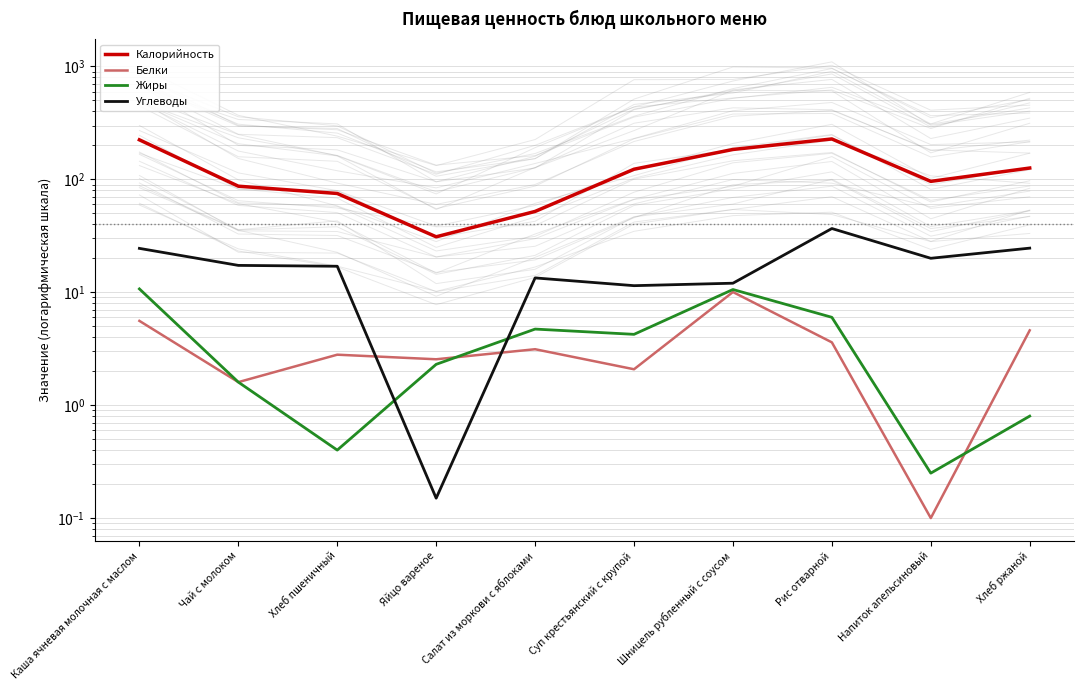

Reading left to right, extract all data points from this chart.

Калорийность: Каша ячневая молочная с маслом=224.0	Чай с молоком=87.0	Хлеб пшеничный=75.0	Яйцо вареное=31.0	Салат из моркови с яблоками=52.0	Суп крестьянский с крупой=123.0	Шницель рубленный с соусом=184.0	Рис отварной=228.0	Напиток апельсиновый=96.0	Хлеб ржаной=126.0
Белки: Каша ячневая молочная с маслом=5.6	Чай с молоком=1.6	Хлеб пшеничный=2.8	Яйцо вареное=2.5	Салат из моркови с яблоками=3.1	Суп крестьянский с крупой=2.1	Шницель рубленный с соусом=10.1	Рис отварной=3.6	Напиток апельсиновый=0.1	Хлеб ржаной=4.6
Жиры: Каша ячневая молочная с маслом=10.7	Чай с молоком=1.6	Хлеб пшеничный=0.4	Яйцо вареное=2.3	Салат из моркови с яблоками=4.7	Суп крестьянский с крупой=4.2	Шницель рубленный с соусом=10.6	Рис отварной=6.0	Напиток апельсиновый=0.2	Хлеб ржаной=0.8
Углеводы: Каша ячневая молочная с маслом=24.5	Чай с молоком=17.3	Хлеб пшеничный=17.0	Яйцо вареное=0.1	Салат из моркови с яблоками=13.4	Суп крестьянский с крупой=11.4	Шницель рубленный с соусом=12.0	Рис отварной=36.7	Напиток апельсиновый=20.0	Хлеб ржаной=24.6